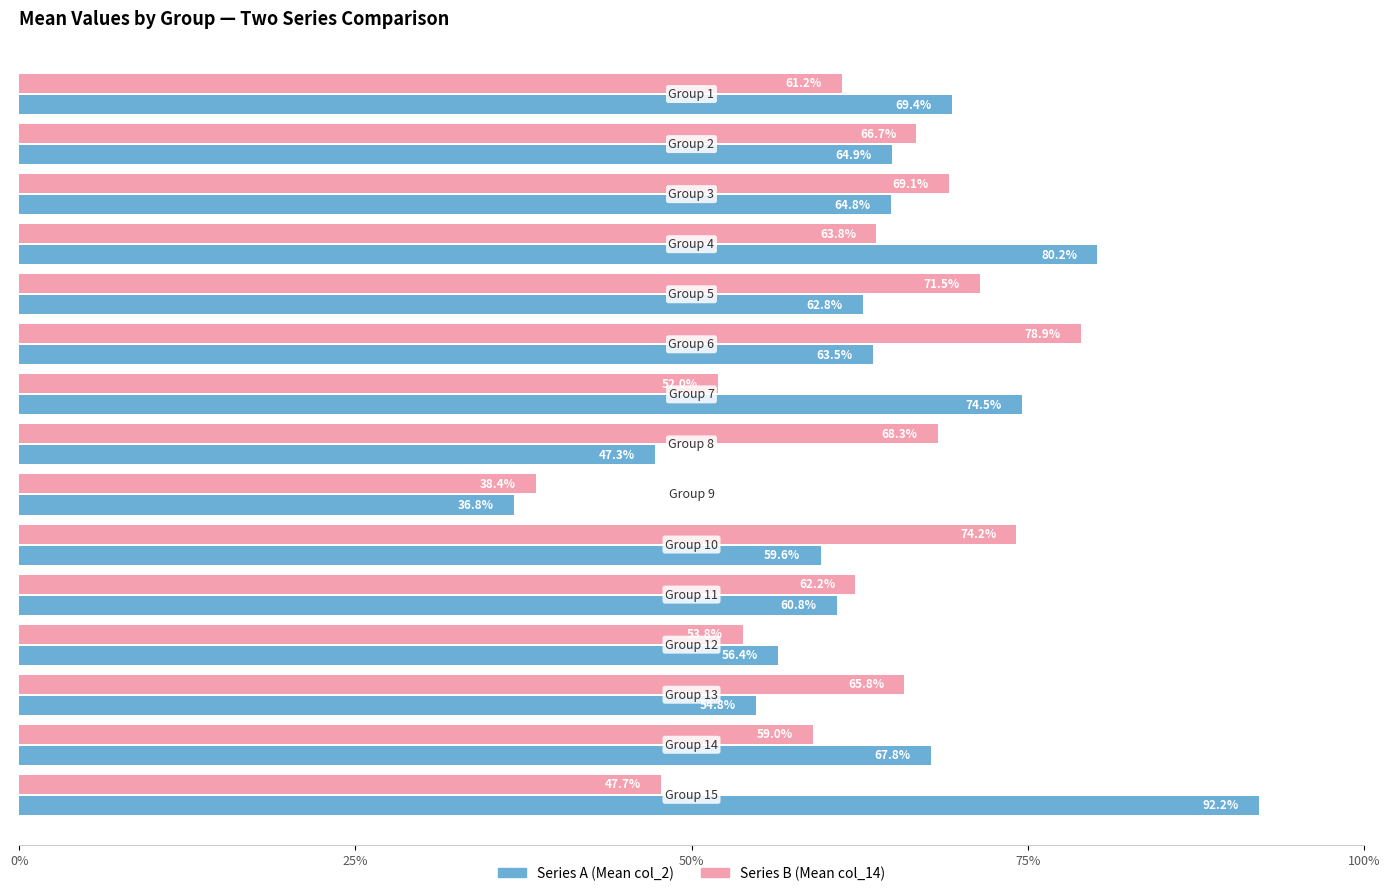

What is the difference between the maximum and minimum values in the Series A (Mean col_2) series?

55.4